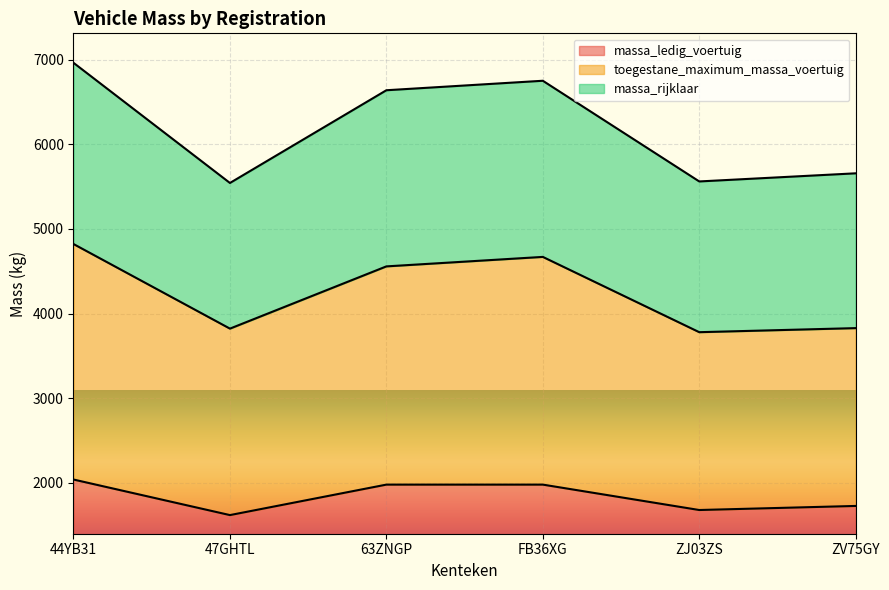

What is the difference between the highest and lowest values at FB36XG?

4769